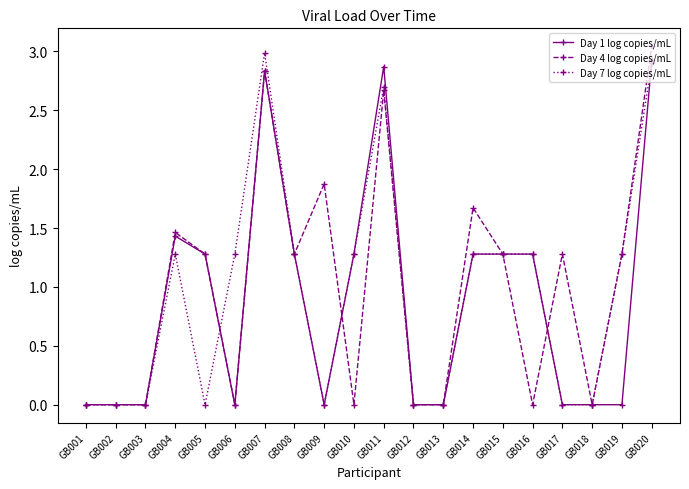

The value of Day 7 log copies/mL at GB019 is 1.3. True or false?

True